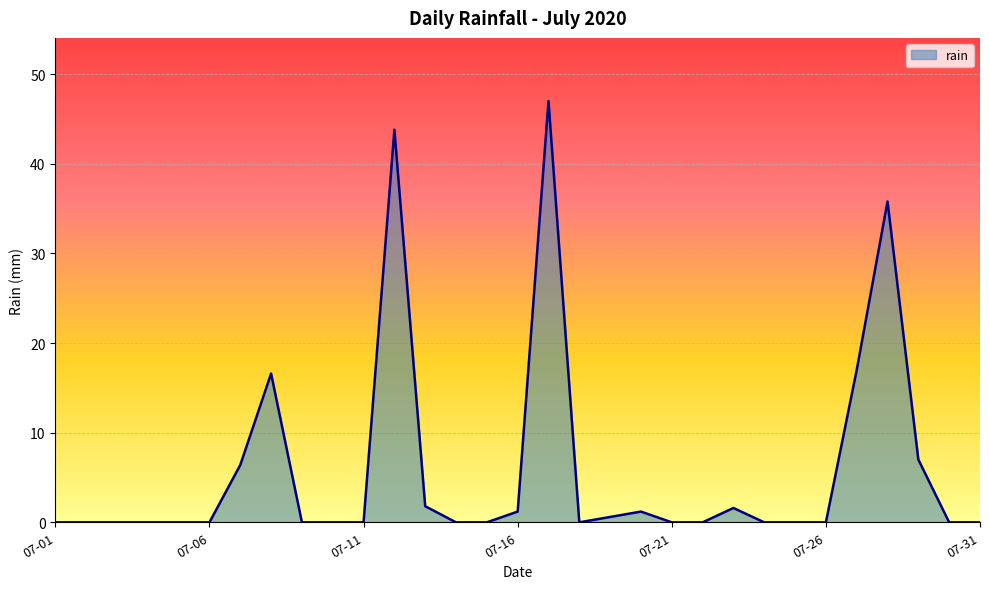

What is the maximum value shown in the chart?

47.0